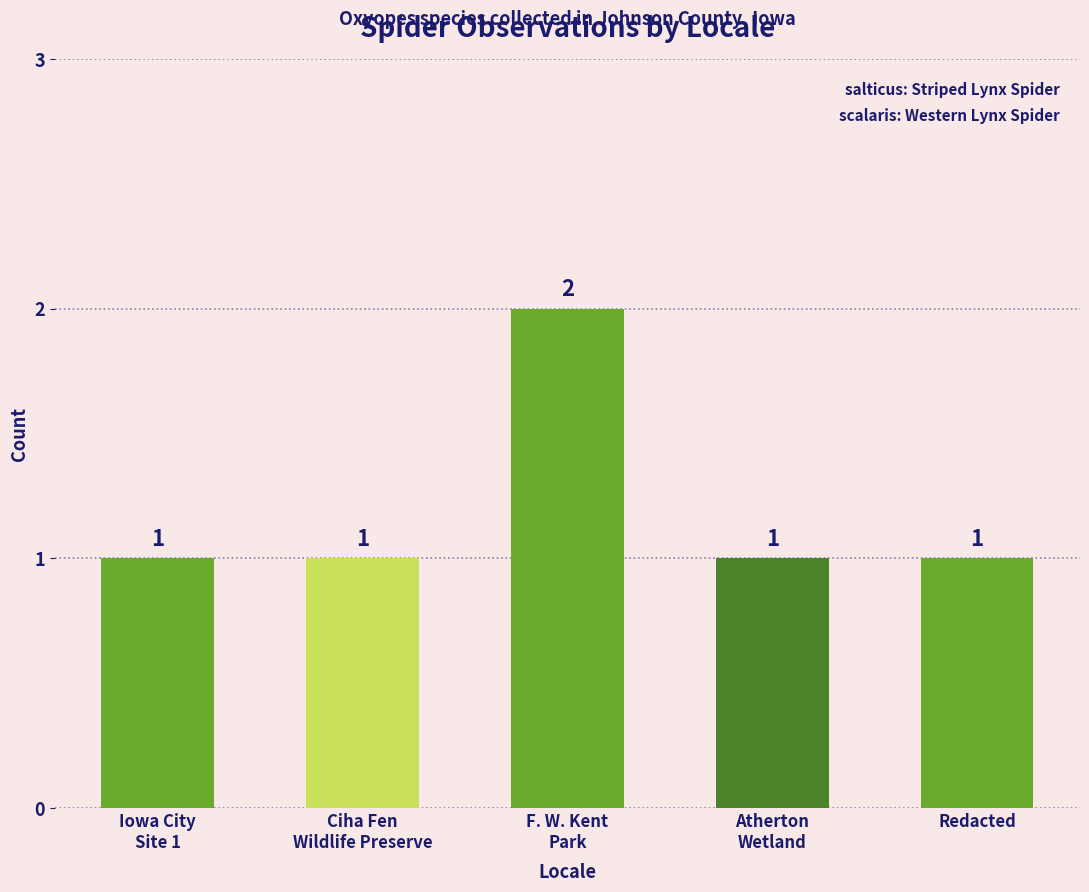

What is the value of the 5th bar from the left?

1